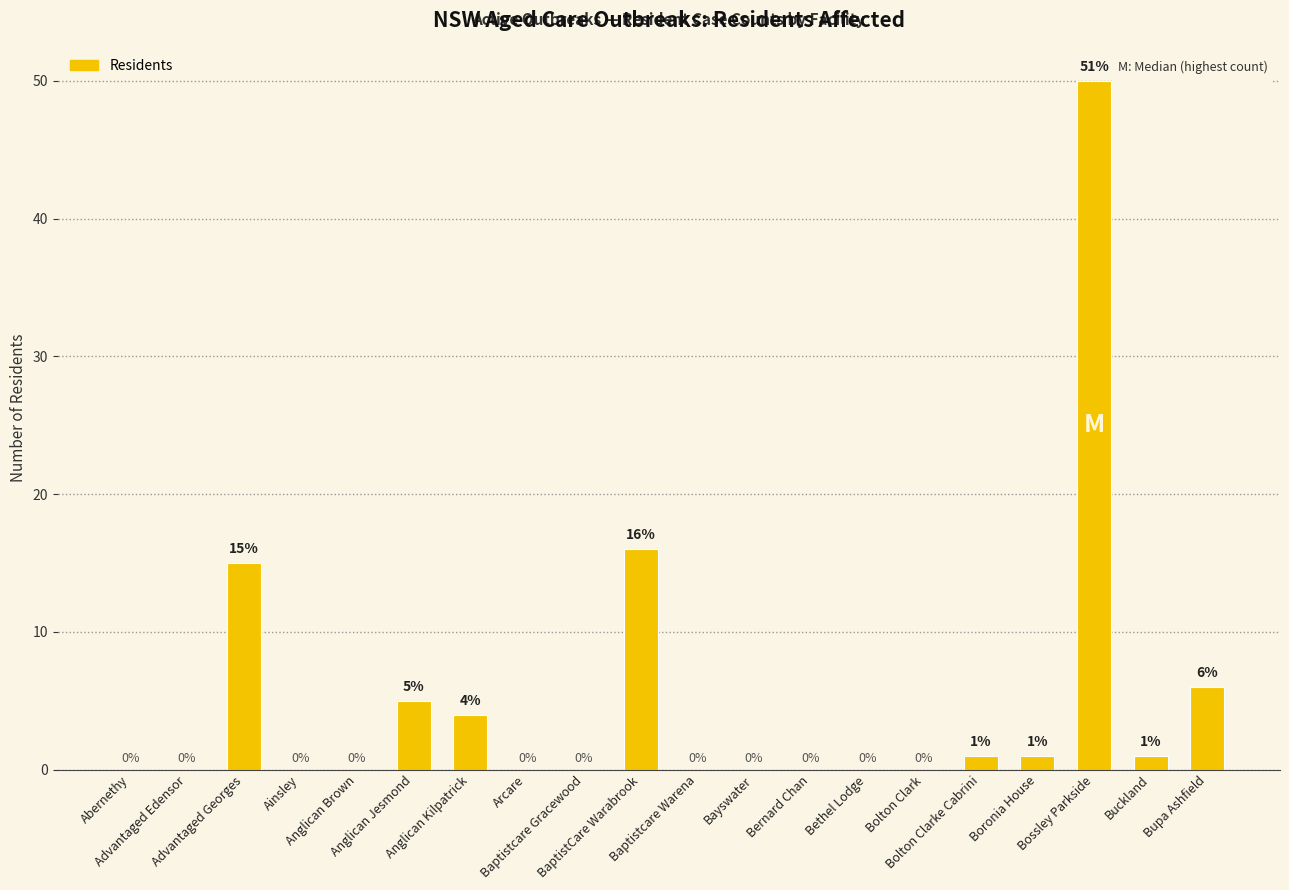

What is the change in value from Advantaged Georges to Bernard Chan?

-15